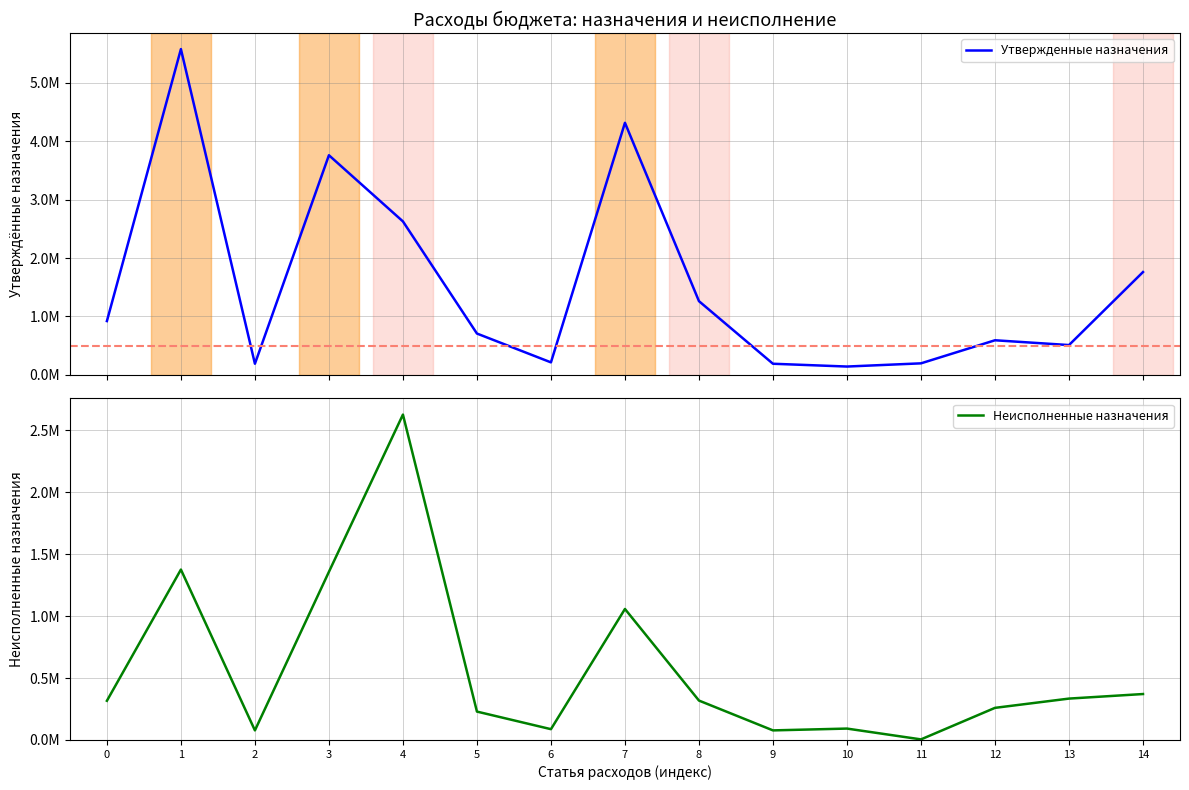

What is the difference between the maximum and minimum values in the Утвержденные назначения series?

5435200.0